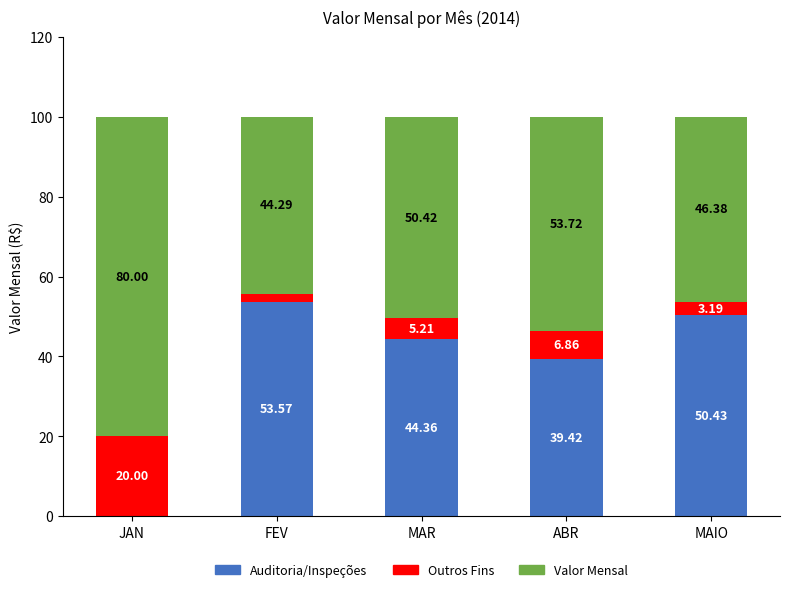

What is the total value across all series at FEV?

100.0